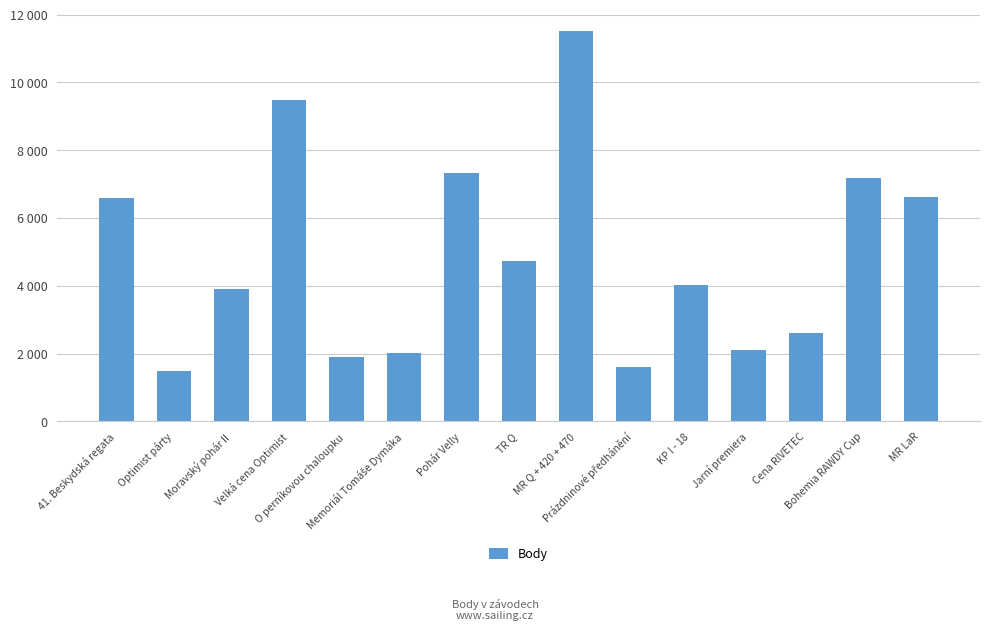

Rank the categories by value from highest to lowest.

MR Q + 420 + 470, Velká cena Optimist, Pohár Velly, Bohemia RAWDY Cup, MR LaR, 41. Beskydská regata, TR Q, KP I - 18, Moravský pohár II, Cena RIVETEC, Jarní premiera, Memoriál Tomáše Dymáka, O perníkovou chaloupku, Prázdninové předhánění, Optimist párty